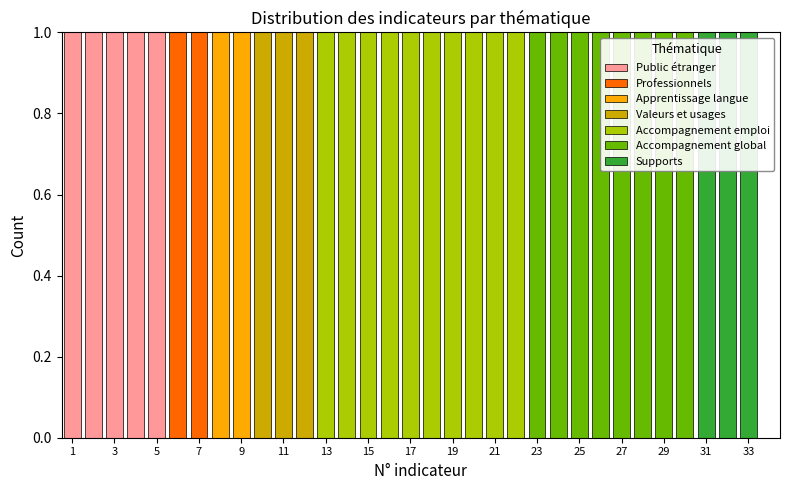

What is the total height of the stacked bar covering 12.5 to 13.5 on the x-axis? Neither the bar edges nor the heights are printed on the chart, so give them approximately, as read against the axes.

1